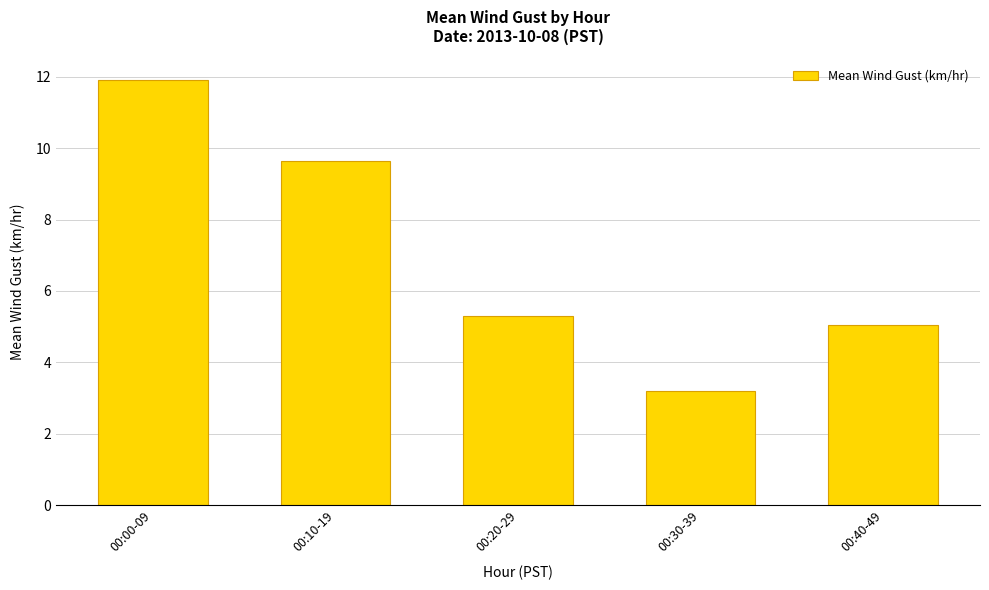

What position from the left is 00:40-49?

5